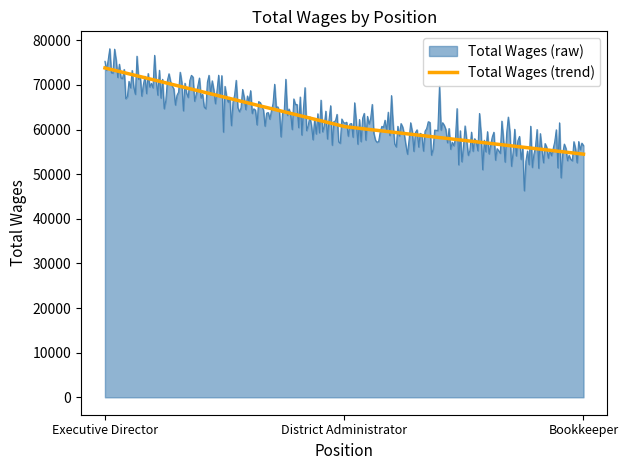

List the series in order of their peak value, lowest first.

Total Wages (trend), Total Wages (raw)